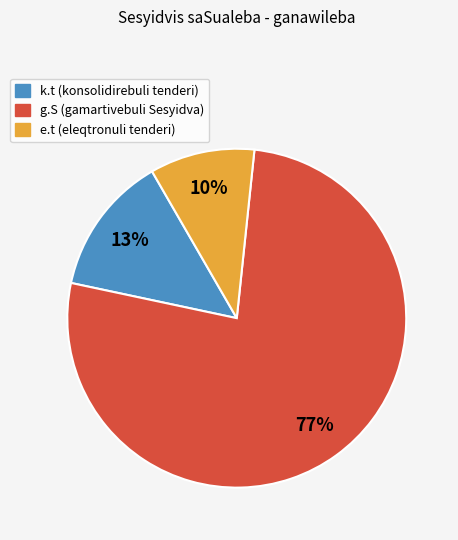

How many slices are in this pie chart?

3